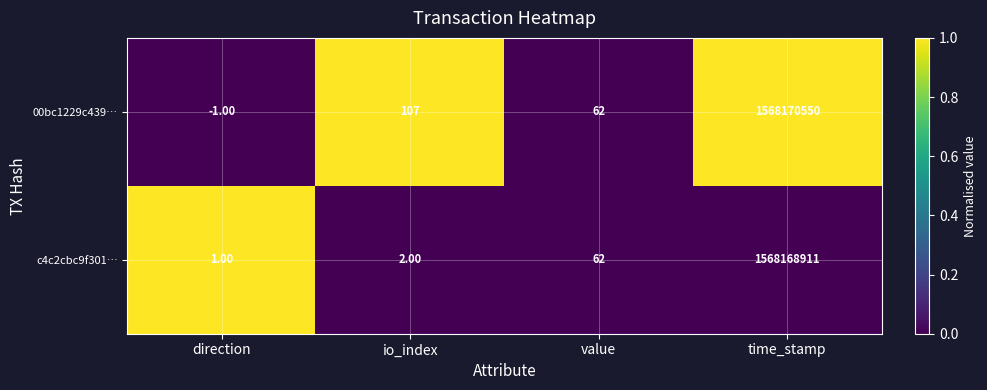

What is the difference between the c4c2cbc9f301… values at io_index and time_stamp?

1568168909